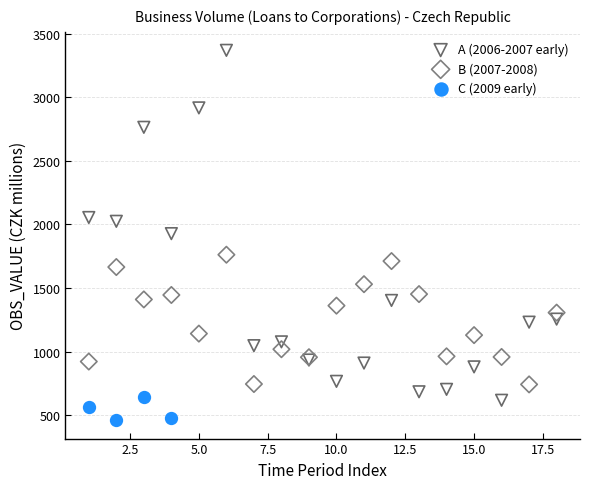

Which series has the largest Y range (max minus min)?

A (2006-2007 early)